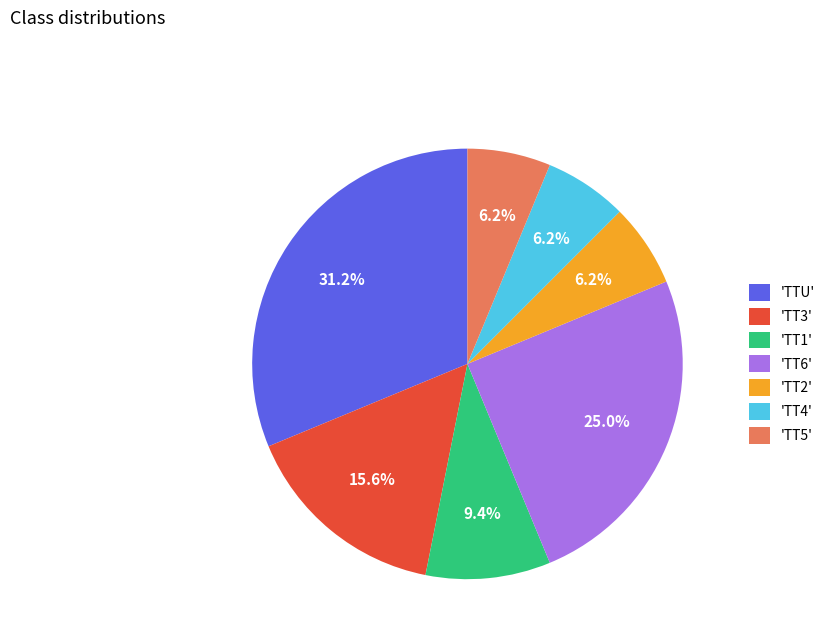

Between 'TT3' and 'TT6', which is larger?

'TT6'